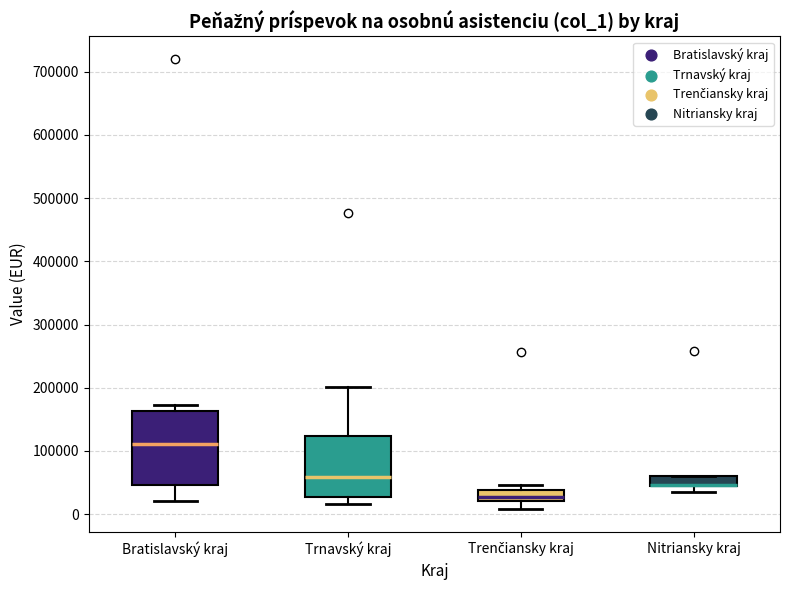

Which box is the tallest, from its lower edge to its upper edge?

Bratislavský kraj